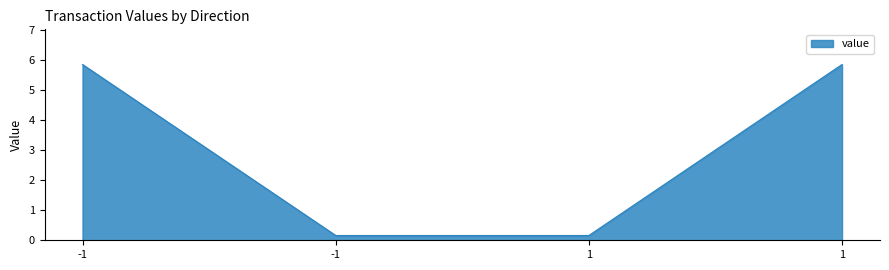

At which category does the chart reach its peak across all series?

-1